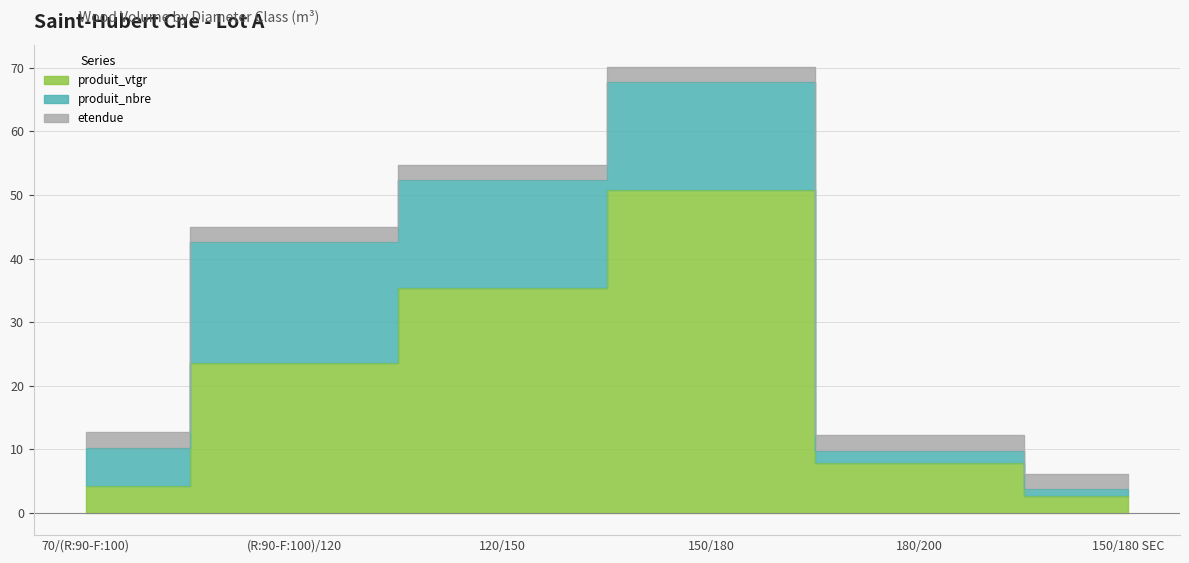

How many lines are shown in the chart?

3